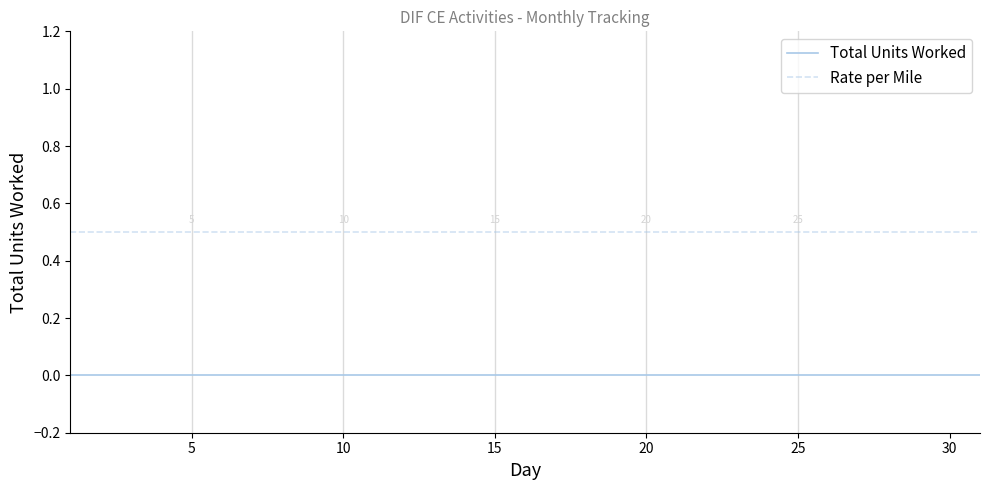

True or false: Rate per Mile and Total Units Worked cross at least once.

False